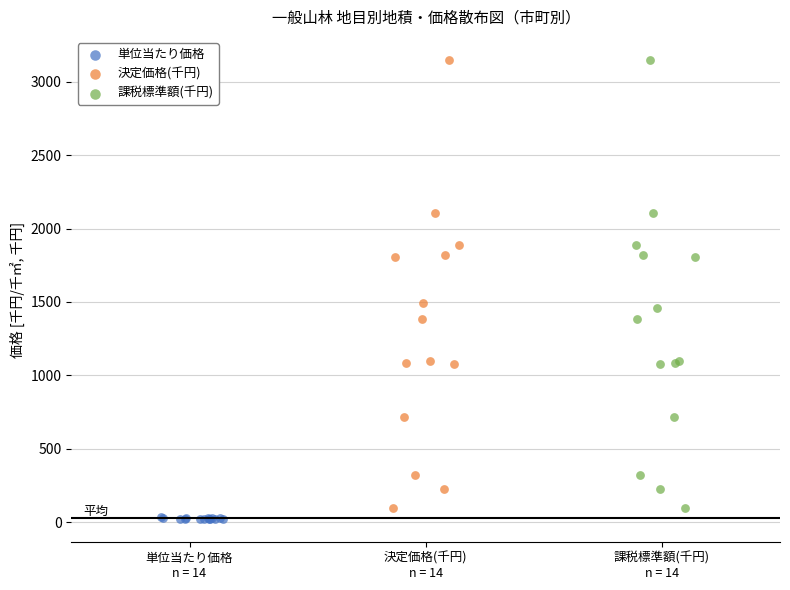

What are all the series names shown in the legend?

単位当たり価格, 決定価格(千円), 課税標準額(千円)